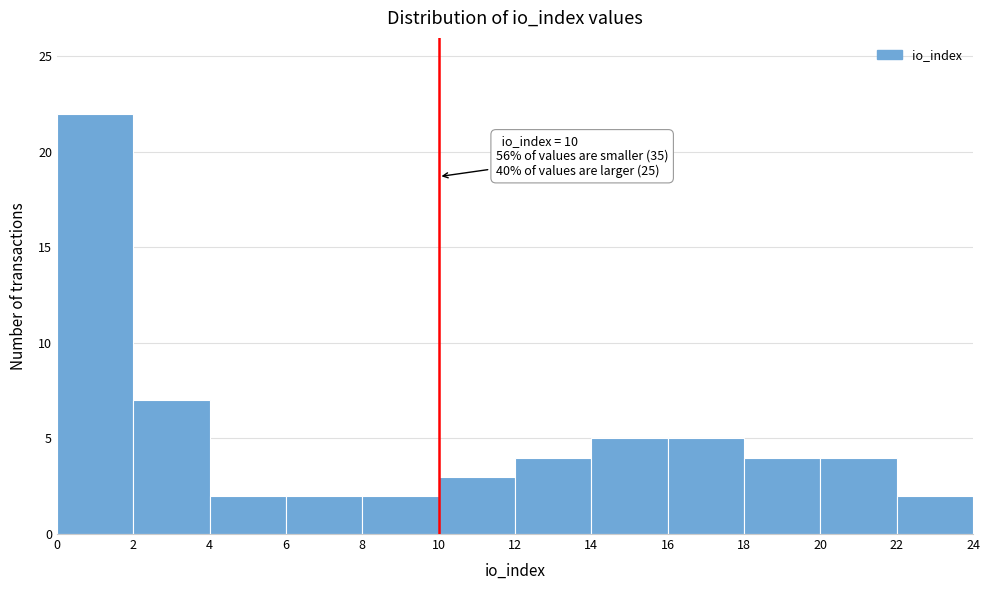

Over which range of the x-axis is the bar tallest?

0 to 2